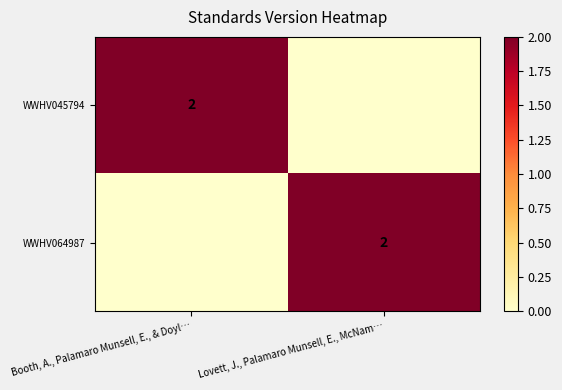

Between Booth, A., Palamaro Munsell, E., & Doyl… and Lovett, J., Palamaro Munsell, E., McNam…, which is larger?

Booth, A., Palamaro Munsell, E., & Doyl…